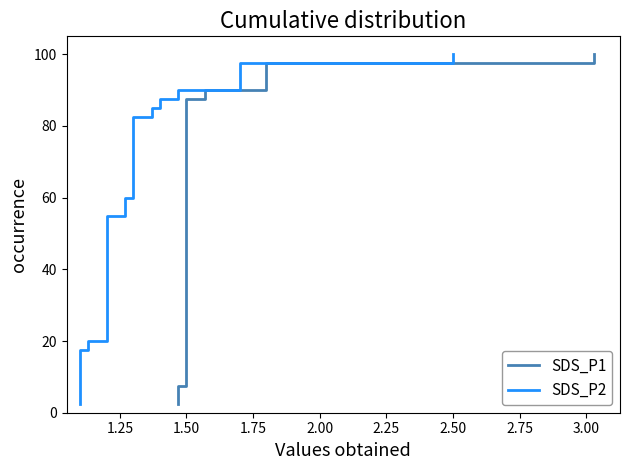

Which series has the widest spread of values?

SDS_P1